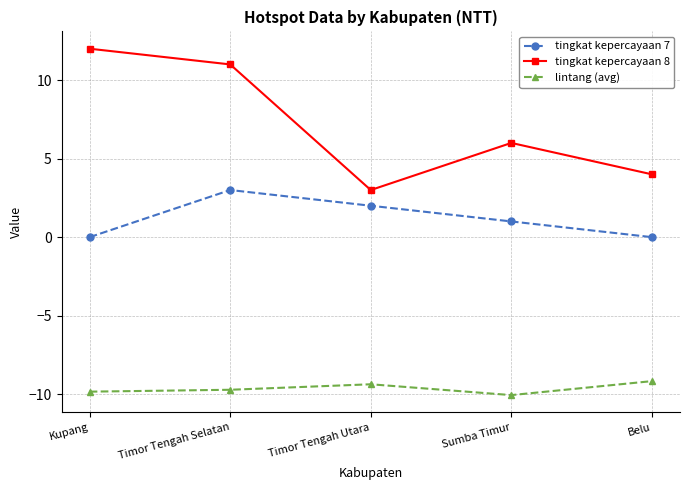

Rank the categories by tingkat kepercayaan 8 value from lowest to highest.

Timor Tengah Utara, Belu, Sumba Timur, Timor Tengah Selatan, Kupang